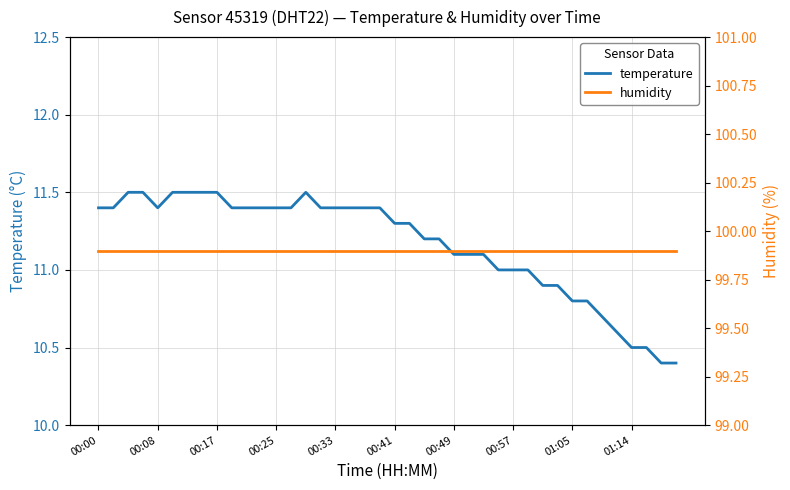

How many distinct data groups are displayed?

2